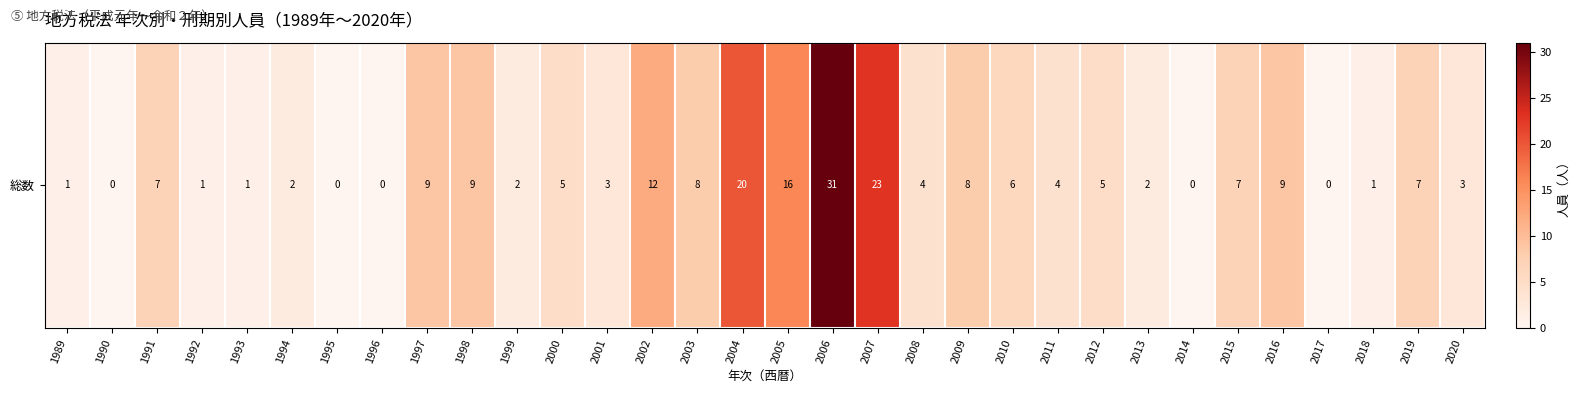

Reading right to left, what are all the values shown in this chart?

3	7	1	0	9	7	0	2	5	4	6	8	4	23	31	16	20	8	12	3	5	2	9	9	0	0	2	1	1	7	0	1